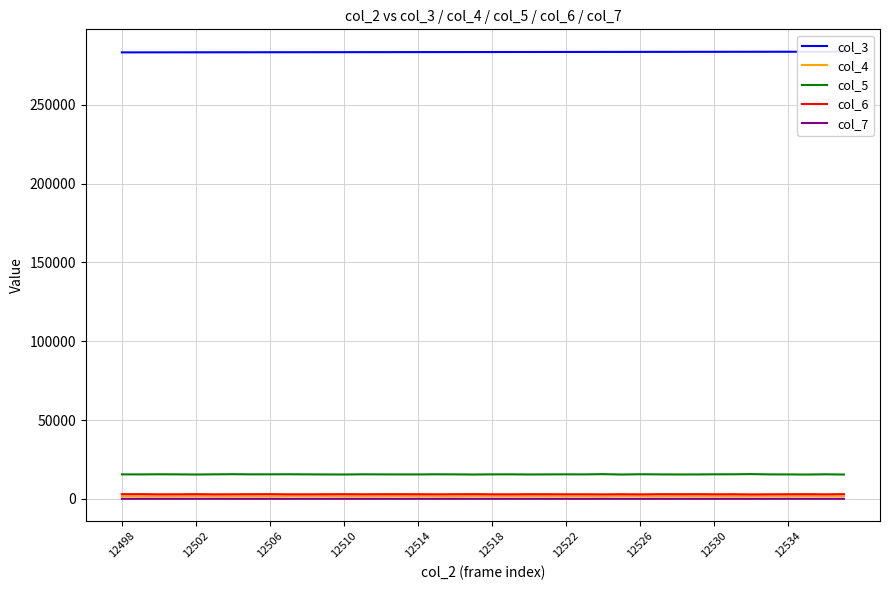

True or false: col_6 has a value of 2935 at 12534.

True